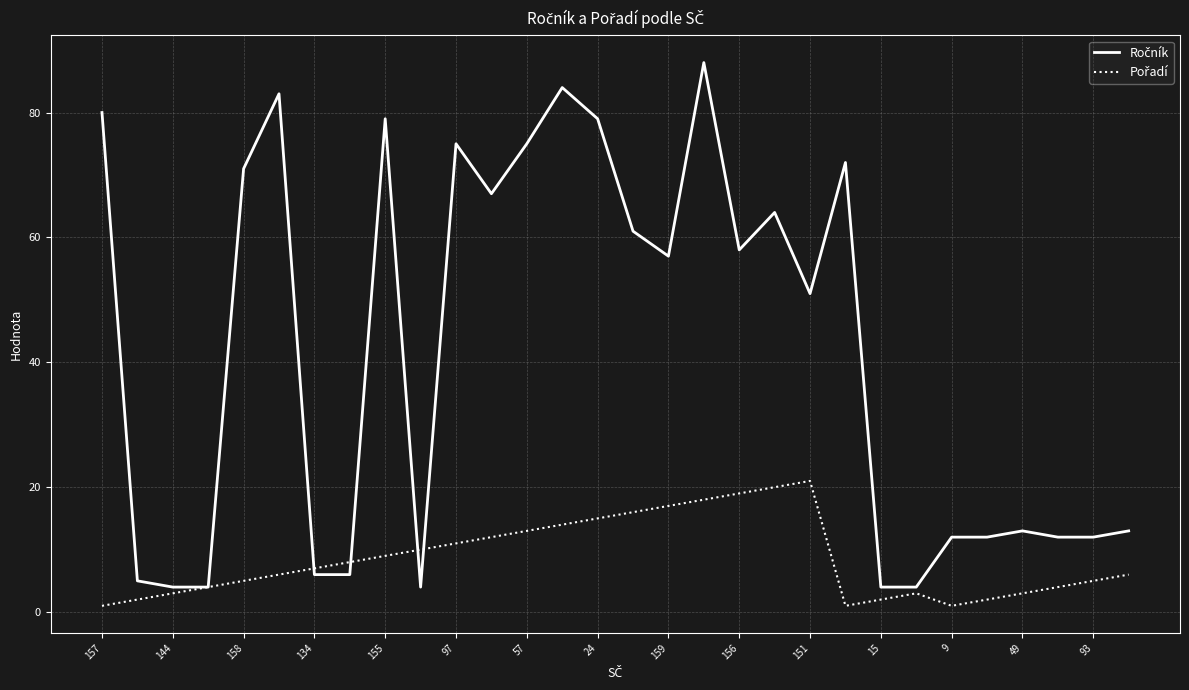

What is the maximum value shown in the chart?

88